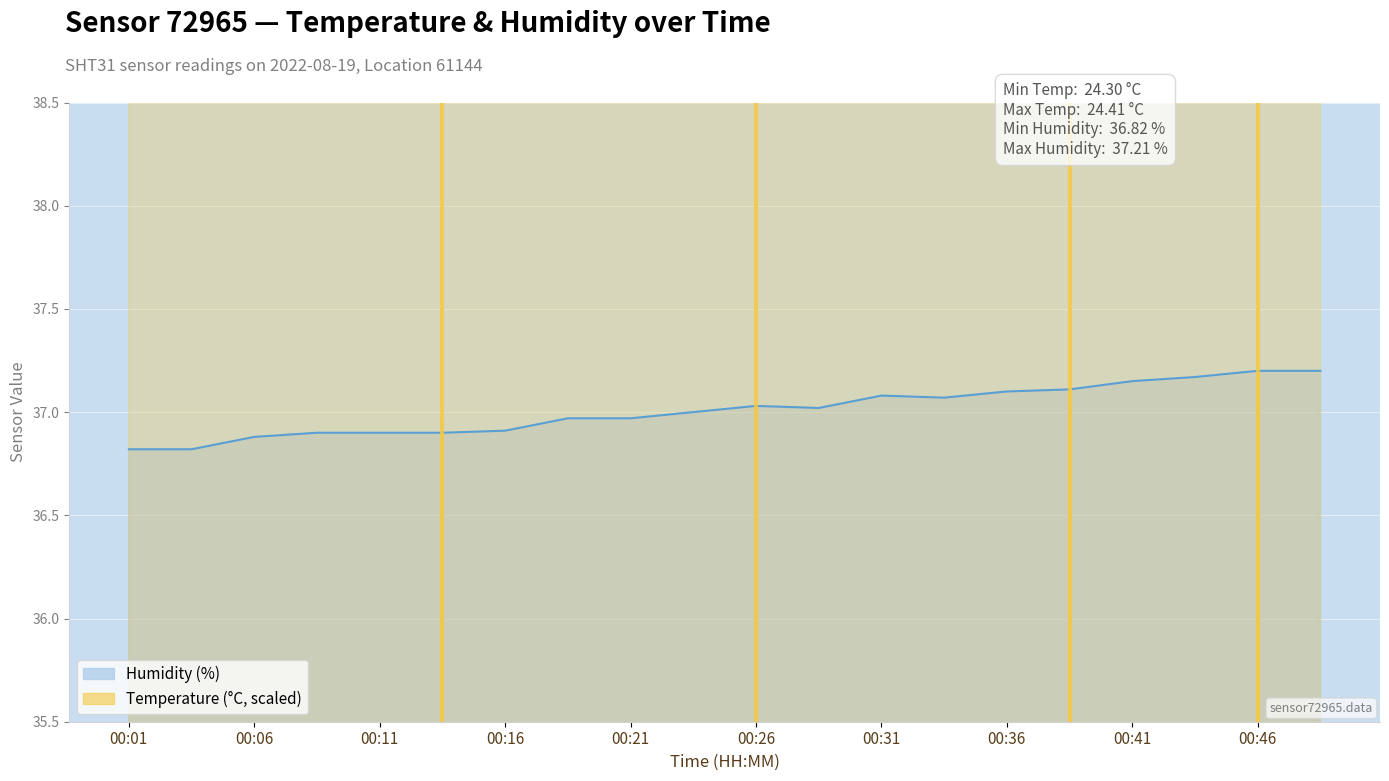

What is the sum of all temperature values?

803.7